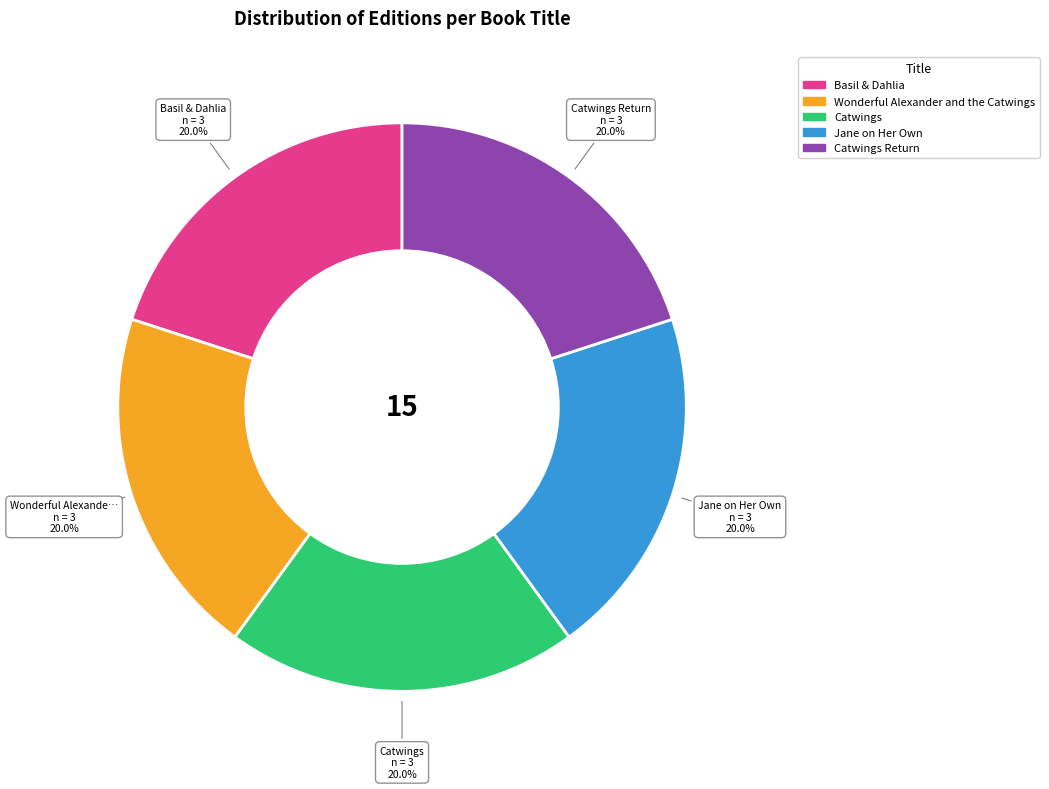

Combined, do Catwings and Wonderful Alexander and the Catwings account for over 50%?

No